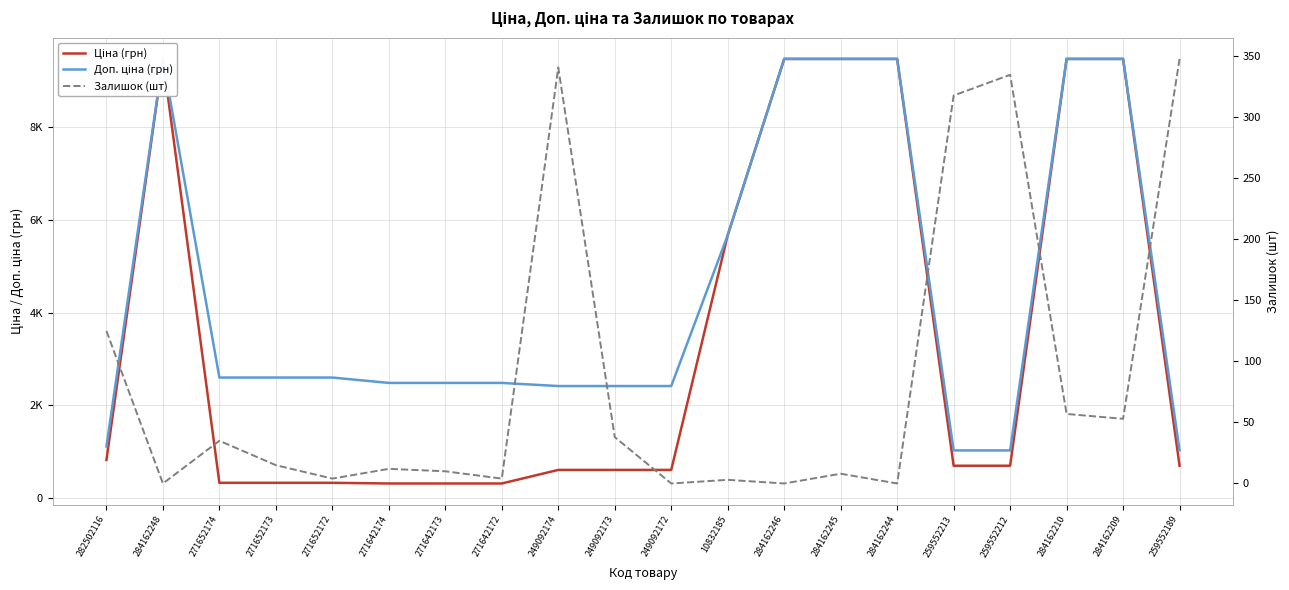

What is the difference between the highest and lowest values at 259552212?

689.6